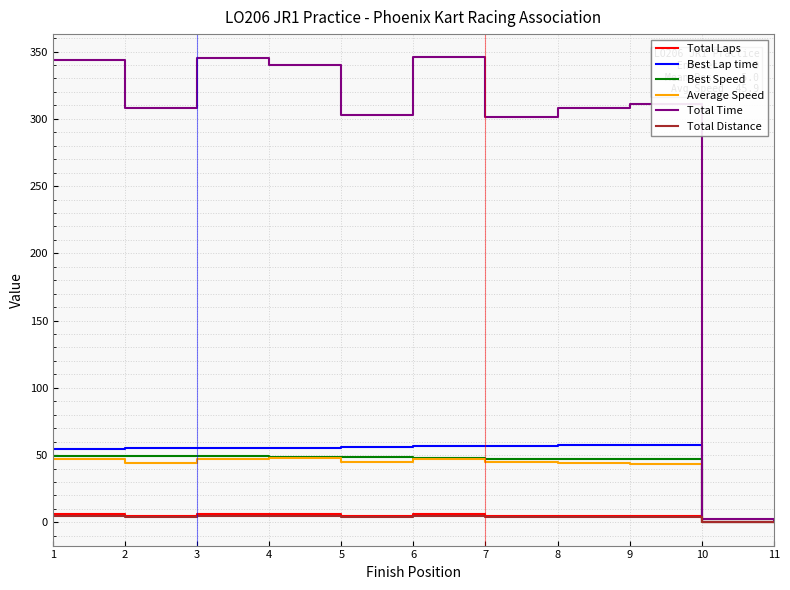

What is the sum of all Best Speed values?

433.9